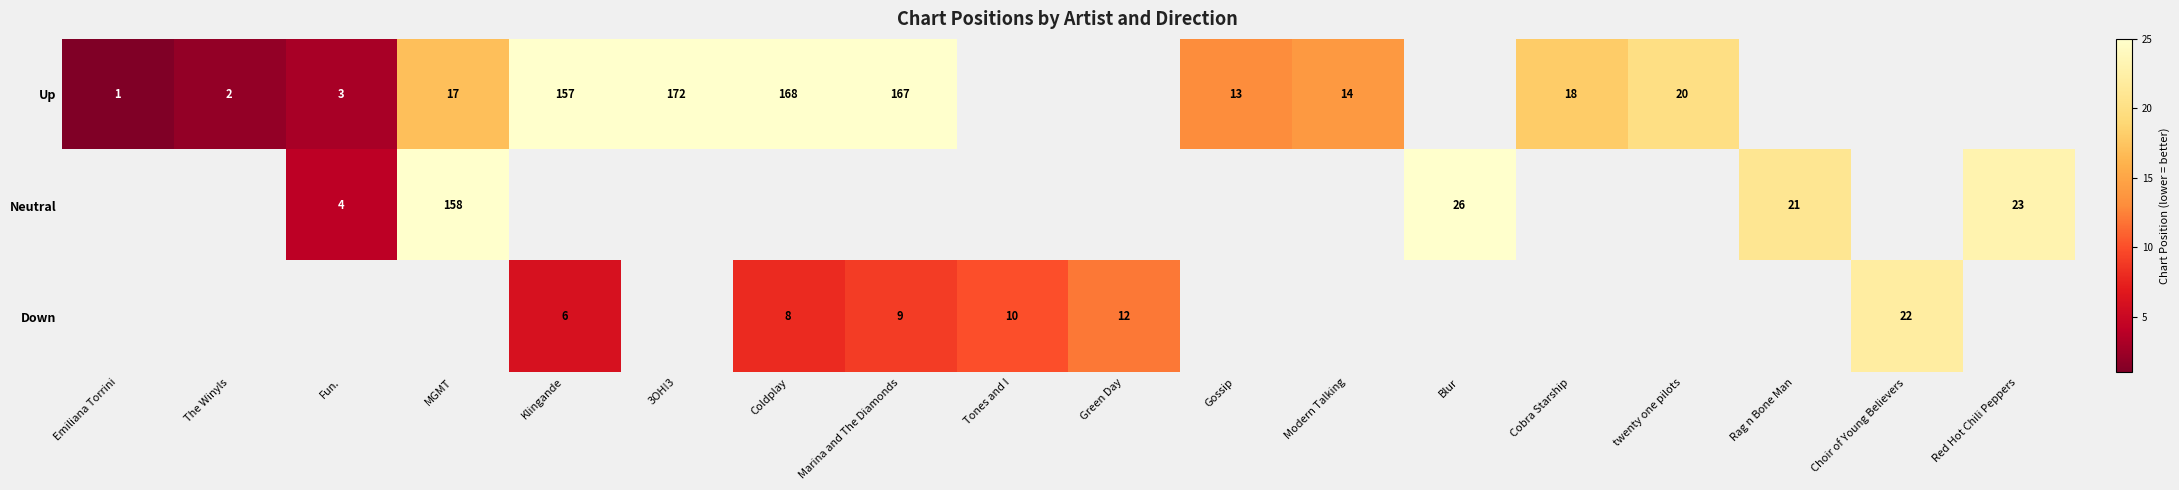

Is the value of Down at Marina and The Diamonds greater than the value of Neutral at Fun.?

Yes